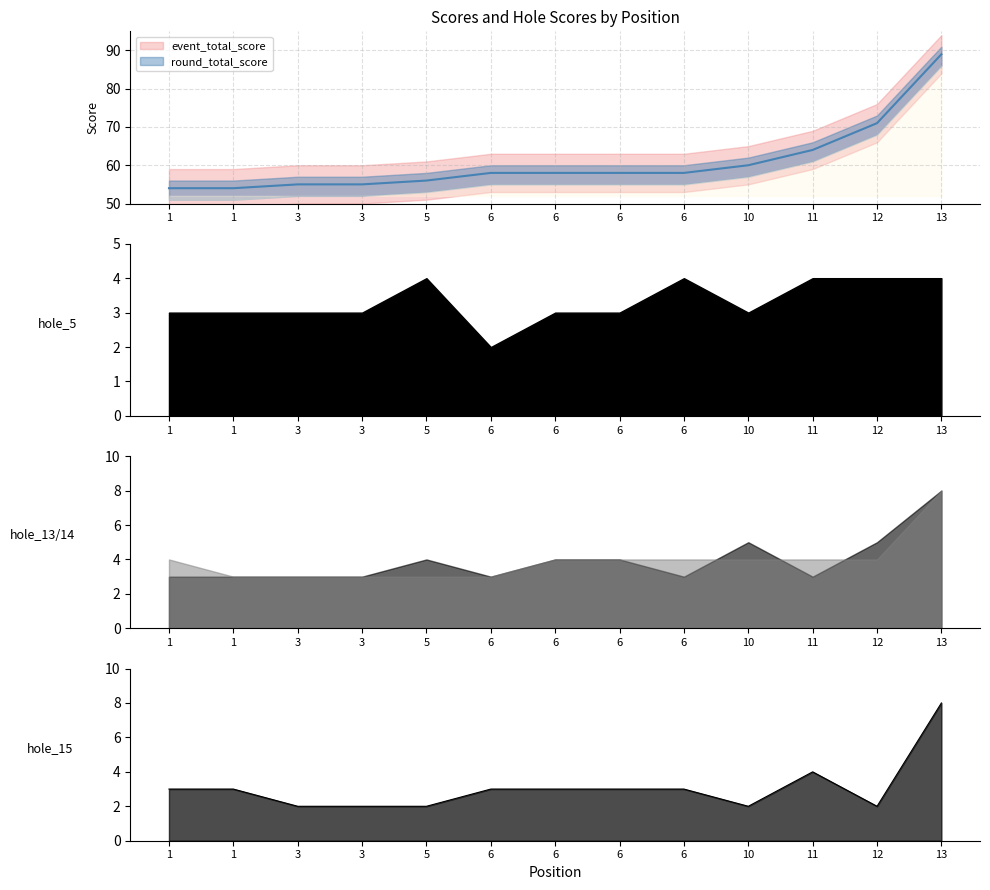

List the series in order of their peak value, highest first.

event_total_score, round_total_score, hole_13, hole_14, hole_15, hole_5